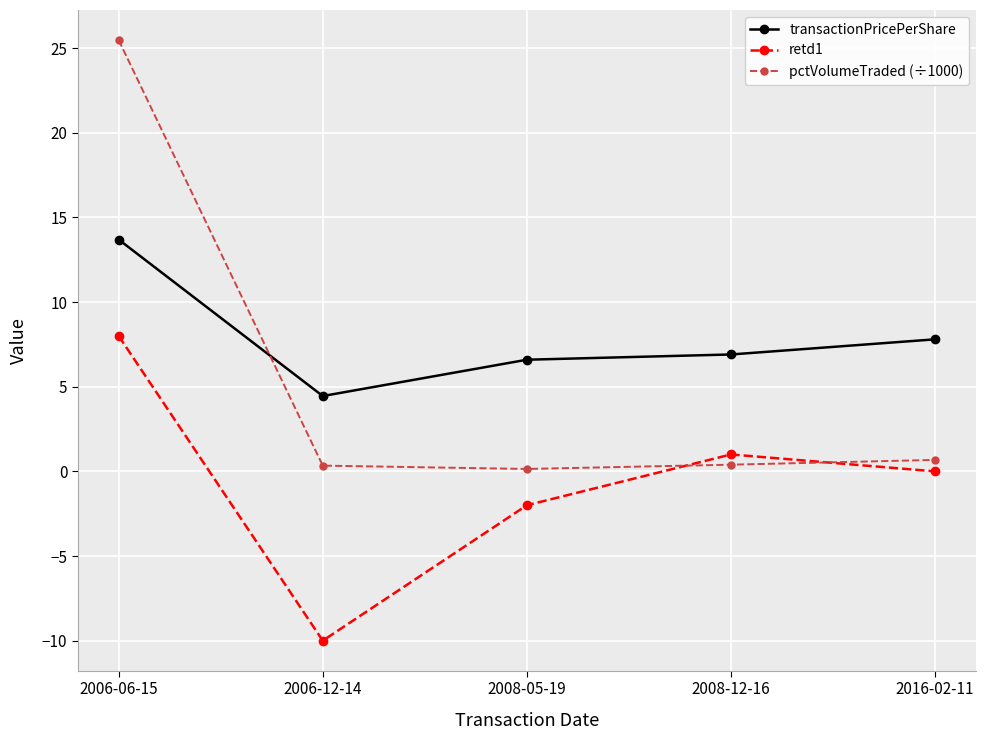

What is the minimum value for retd1?

-10.0